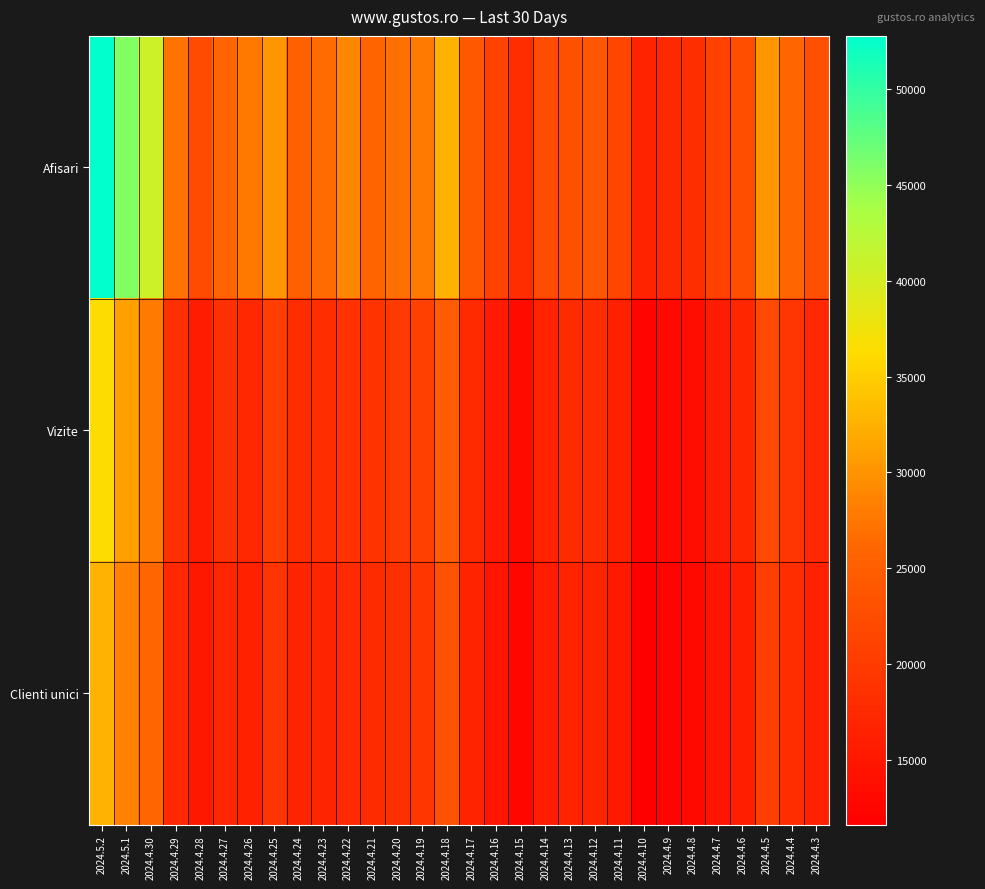

What is the difference between the highest and lowest values at 2024.4.30?

14580